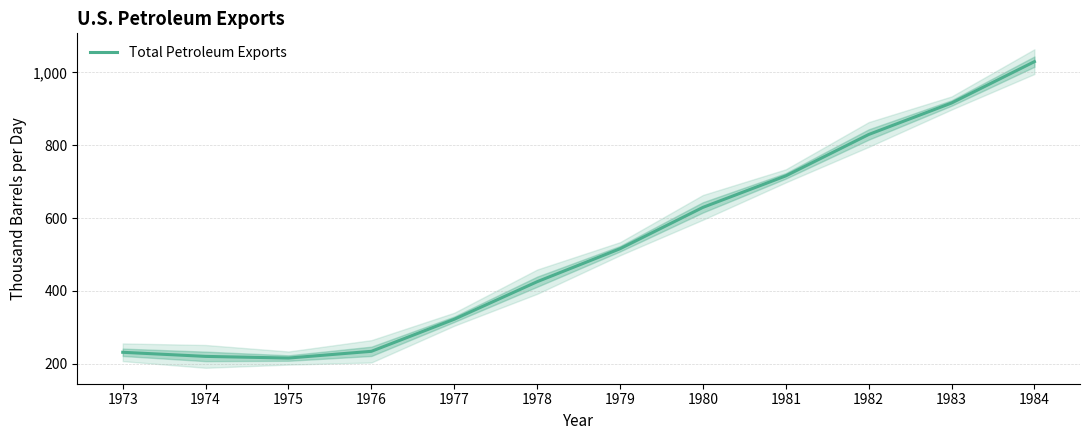

The value at 1983 is 285.5. True or false?

False